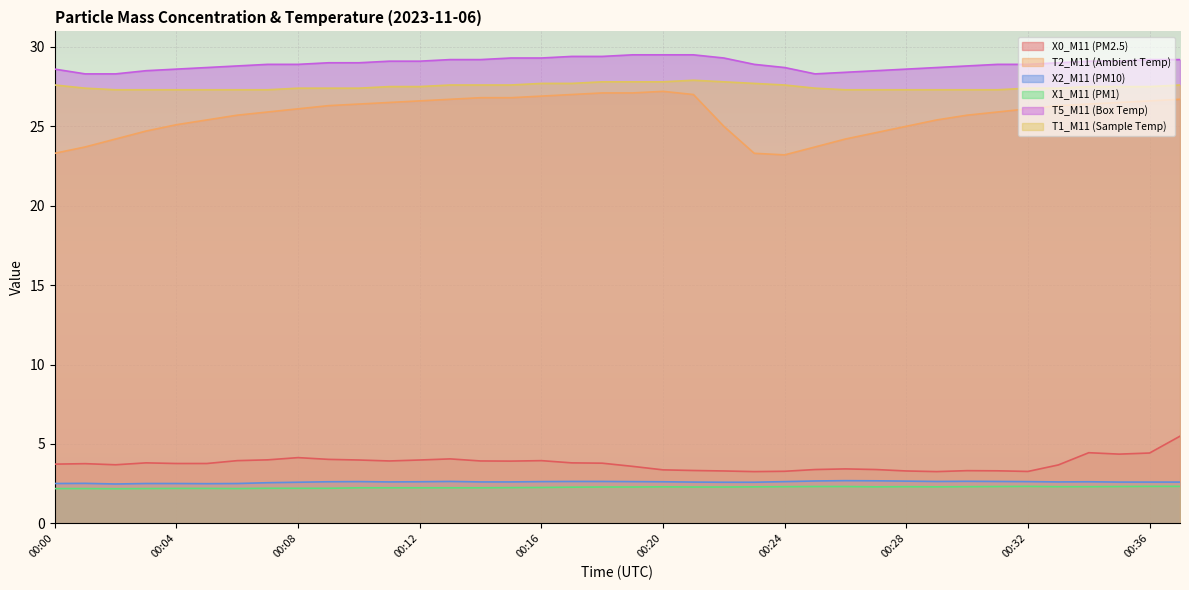

Is the value of T2_M11 (Ambient Temp) at 00:28 greater than the value of X1_M11 (PM1) at 00:12?

Yes